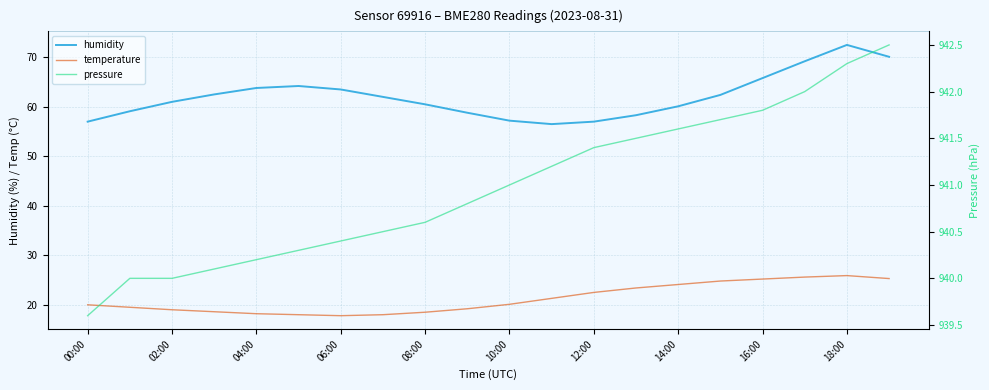

True or false: humidity and temperature cross at least once.

False